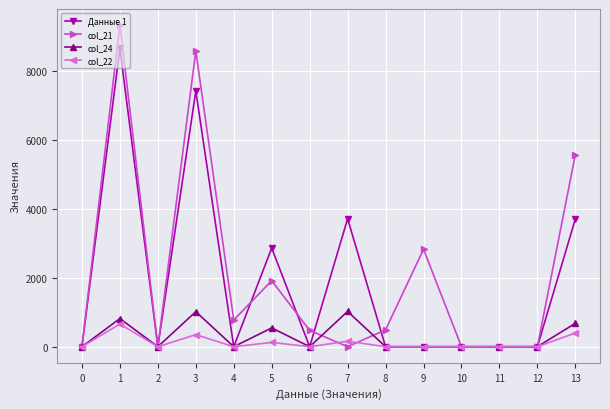

The value of col_24 at 5 is 545. True or false?

True